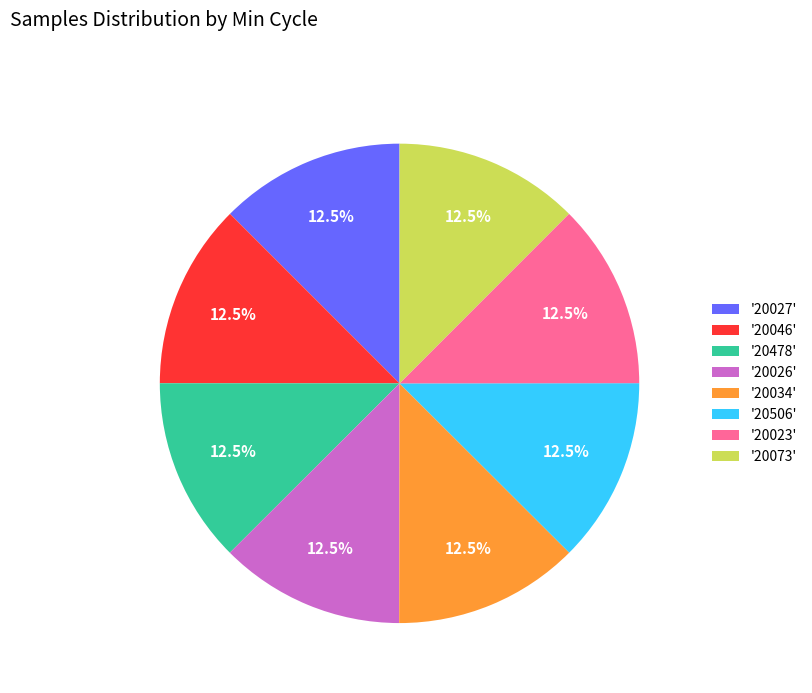

How many segments does this pie chart have?

8